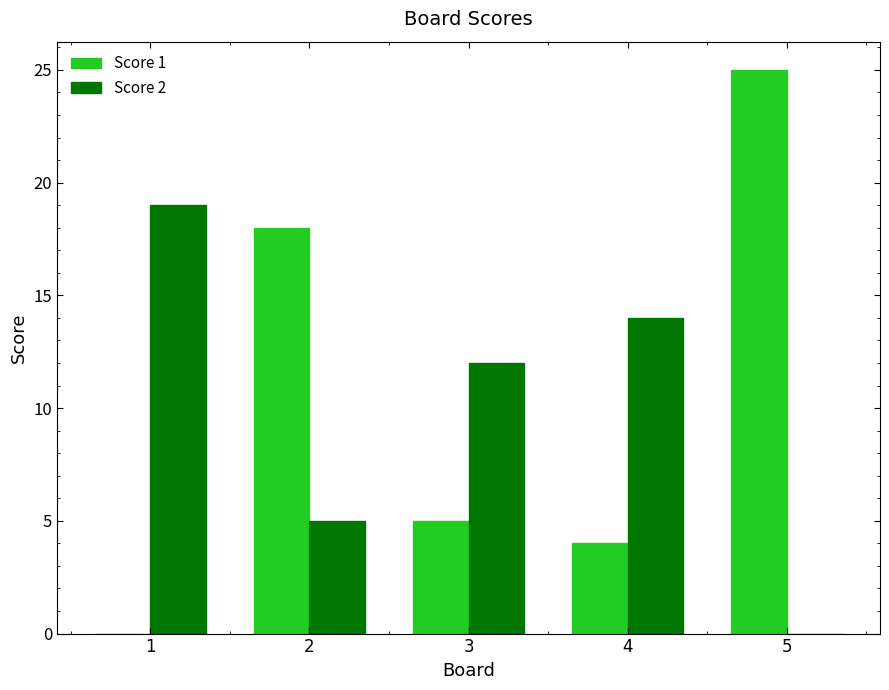

At which category is the sum across all series the highest?

5